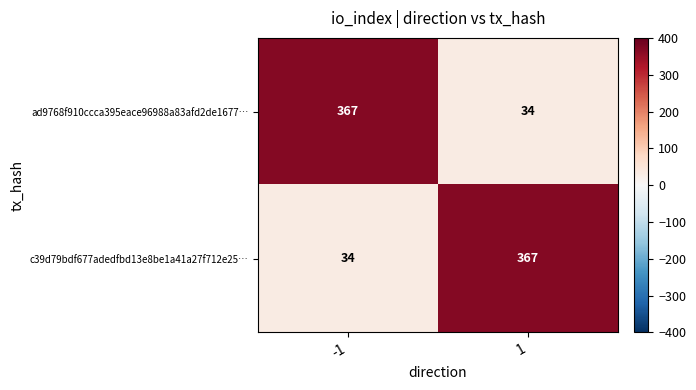

What is the approximate value of c39d79bdf677adedfbd13e8be1a41a27f712e25… at -1?

34